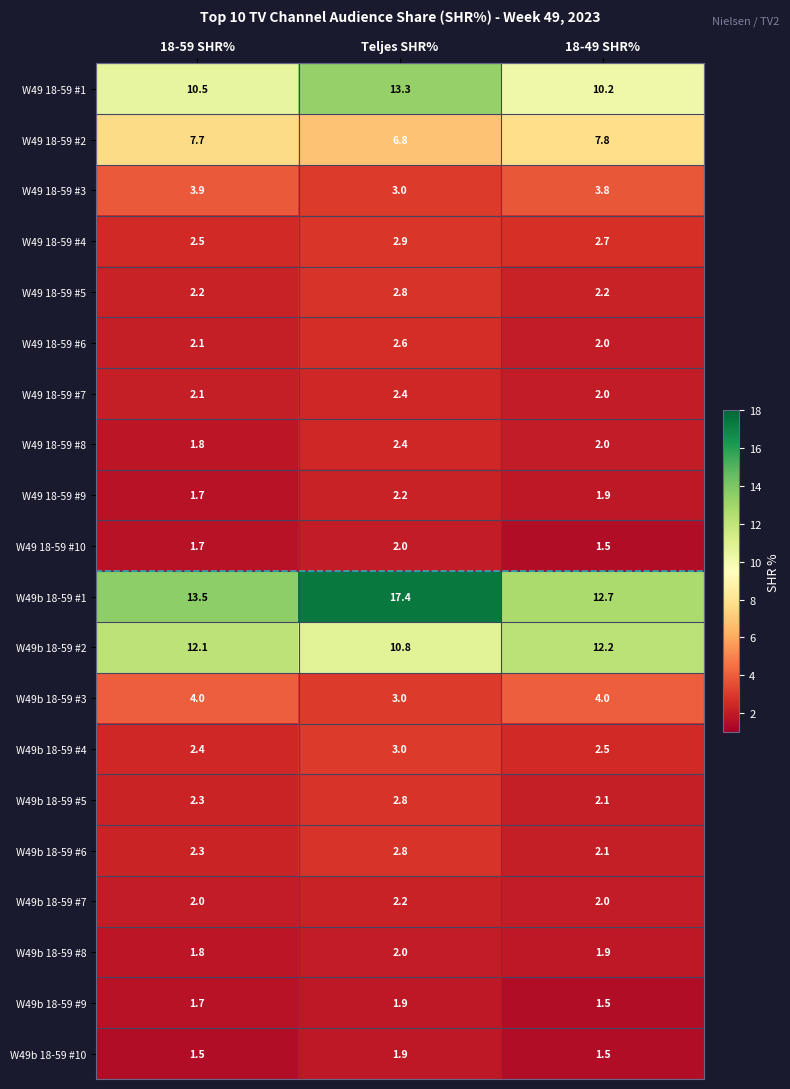

Count the W49 18-59 #7 values in the range 2 to 3.

3